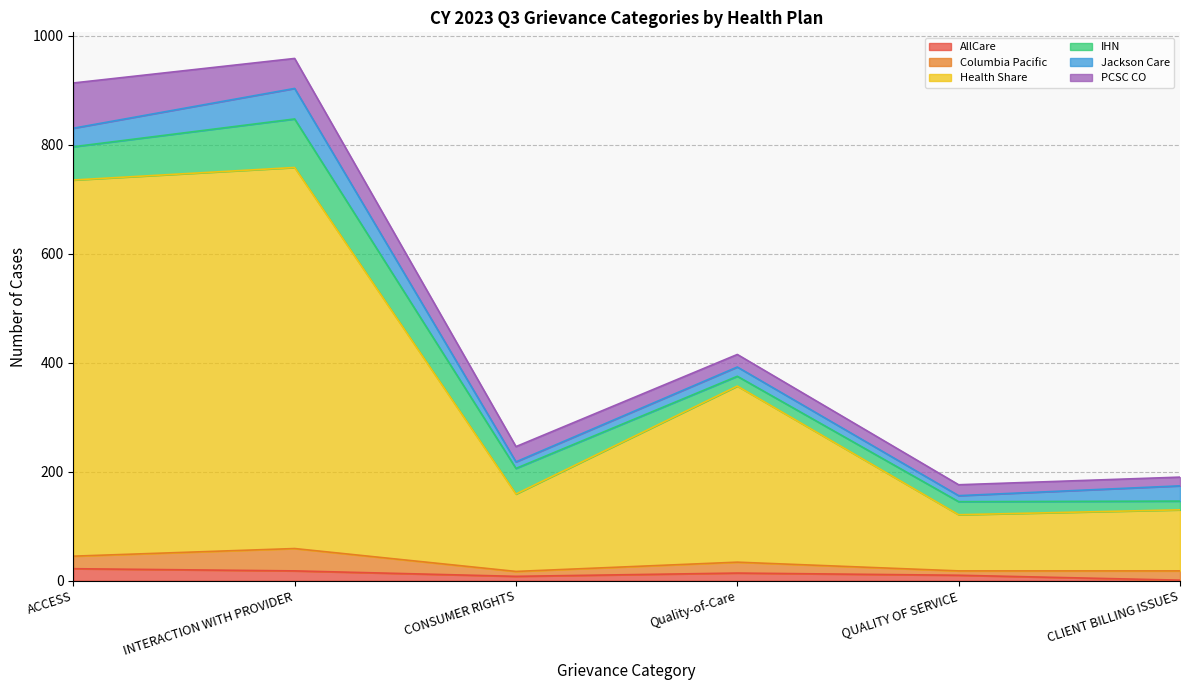

What is the difference between the AllCare values at ACCESS and INTERACTION WITH PROVIDER?

4